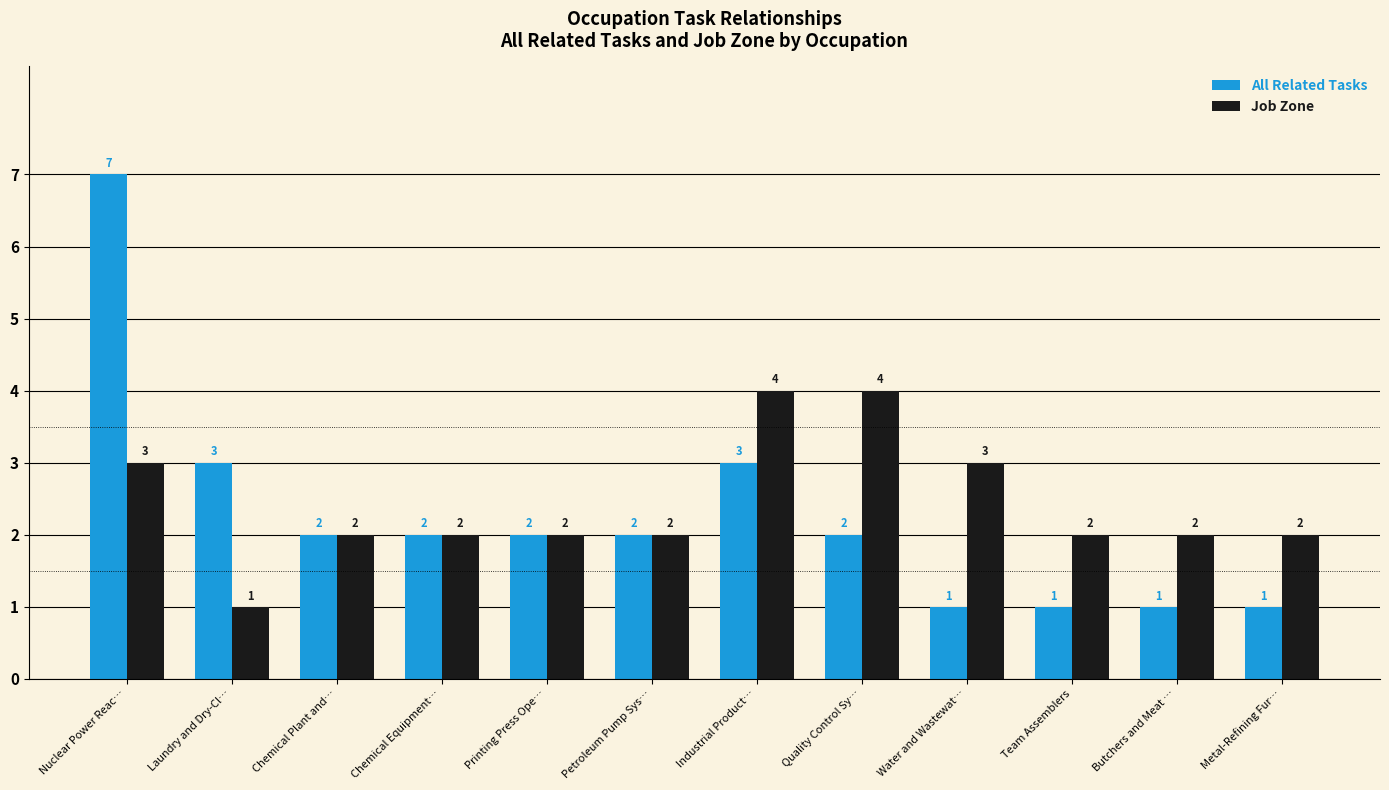

What is the greatest value displayed?

7